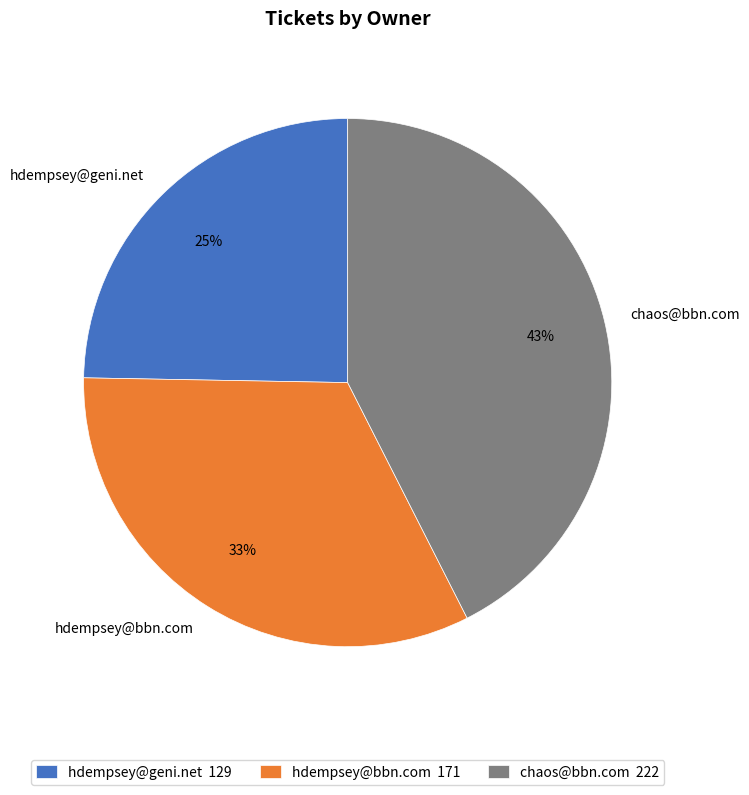

How many segments does this pie chart have?

3